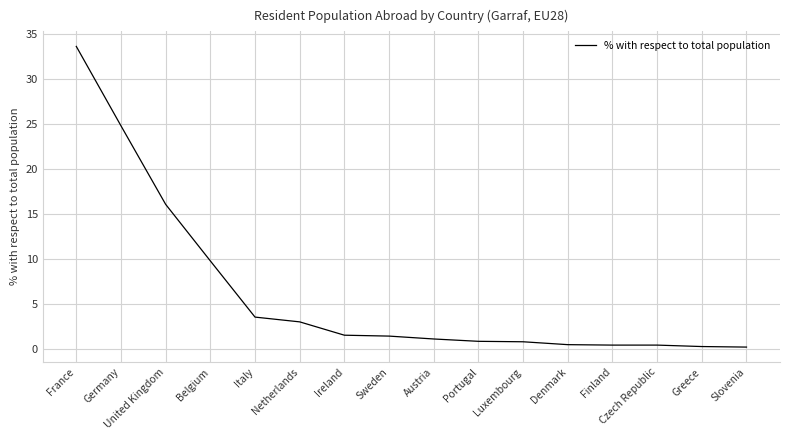

Which has a higher value, Belgium or Greece?

Belgium